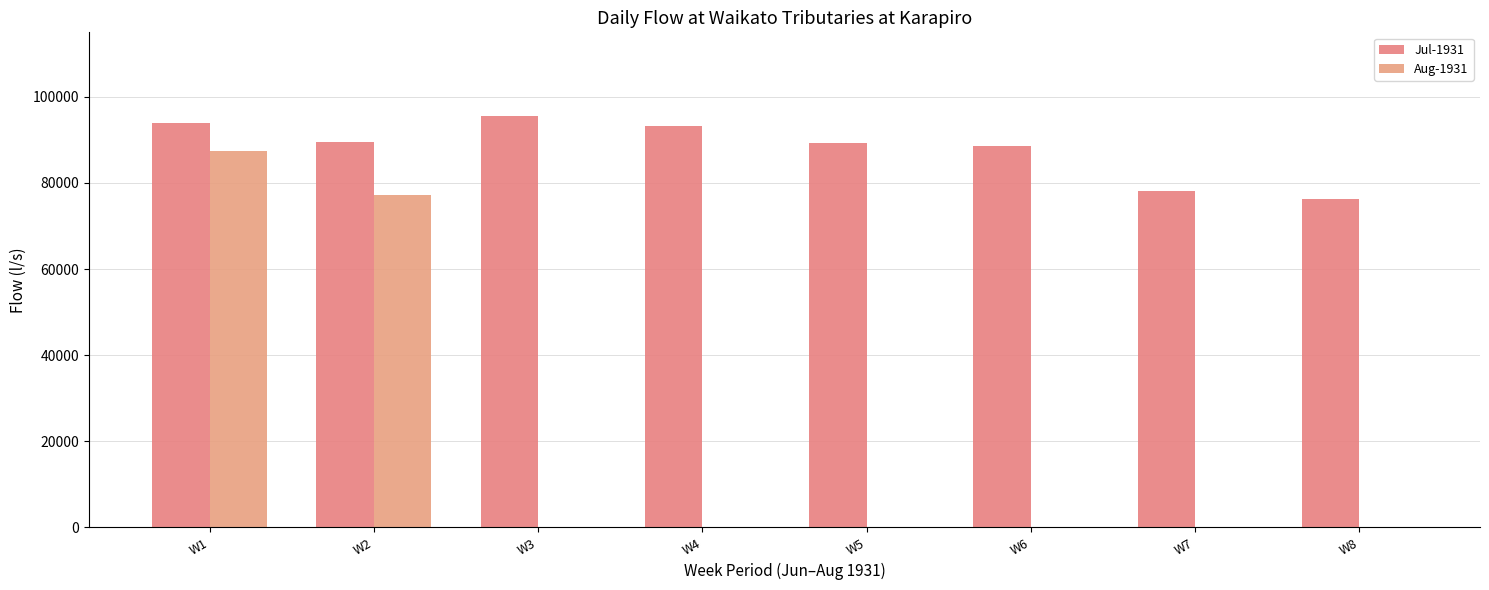

Which series changed the most between W4 and W8?

Jul-1931